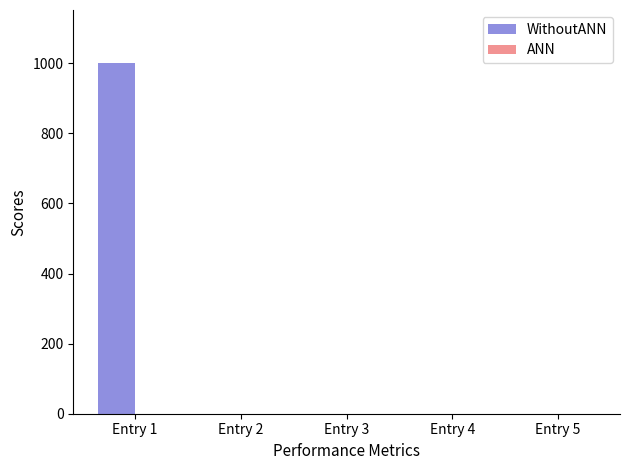

Which has a higher value, Entry 1 or Entry 3?

Entry 1